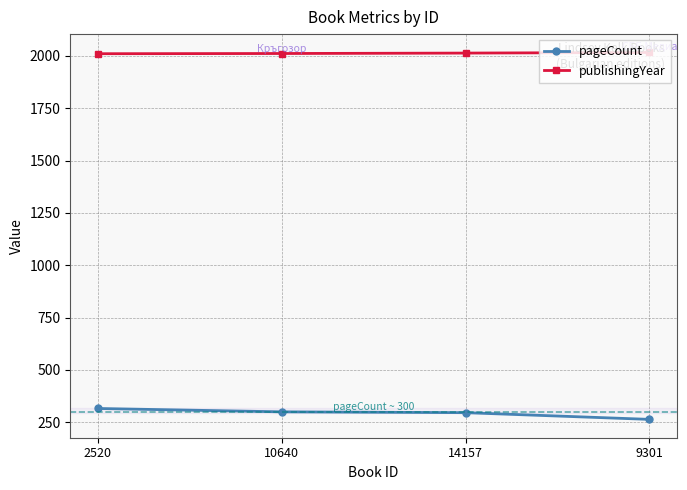

Rank the series by their maximum value, from lowest to highest.

pageCount, publishingYear